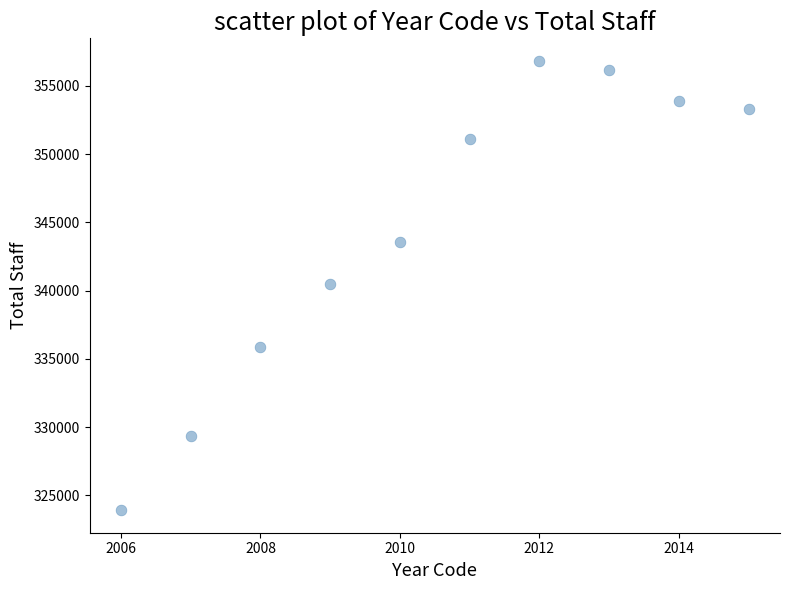

What is the range of Y values (max minus min)?

32929